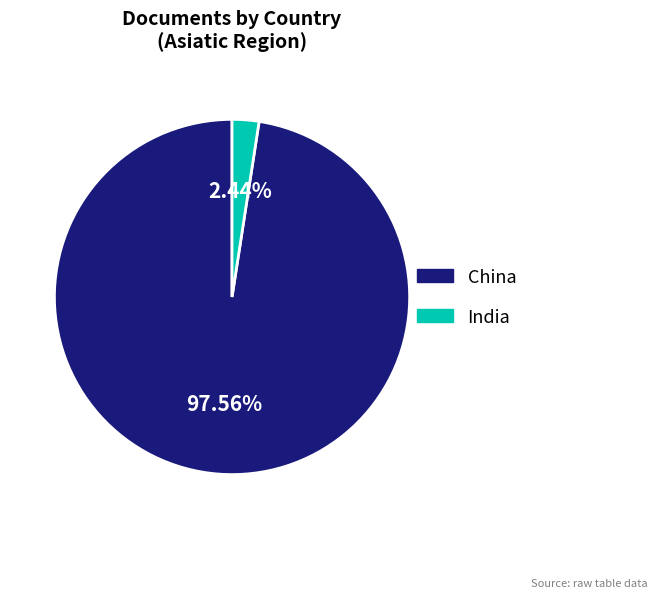

What percentage is NOT represented by China?

2.4%